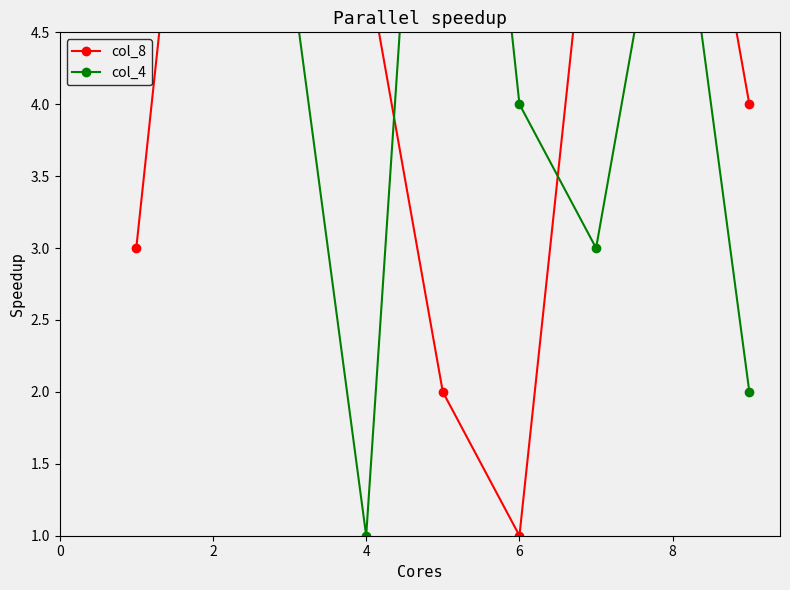

What is the average value of the col_8 series?

5